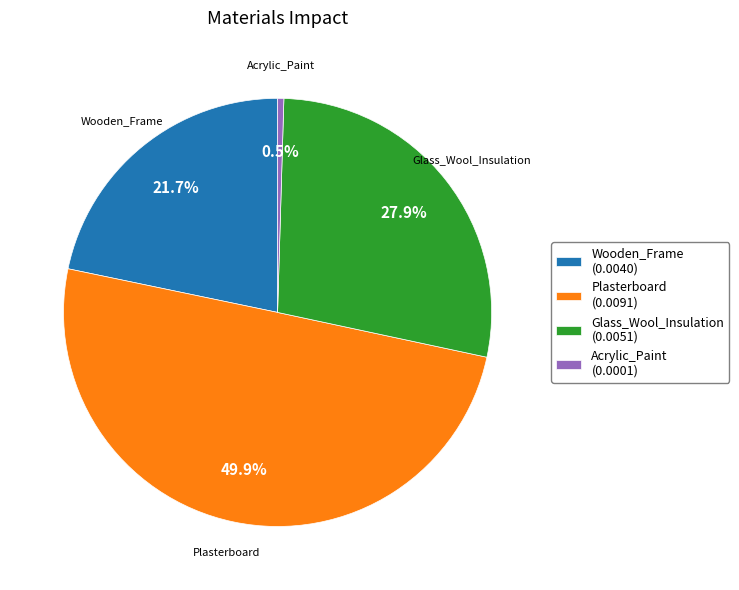

Which category has the smallest portion of the pie?

Acrylic_Paint (0.0001)